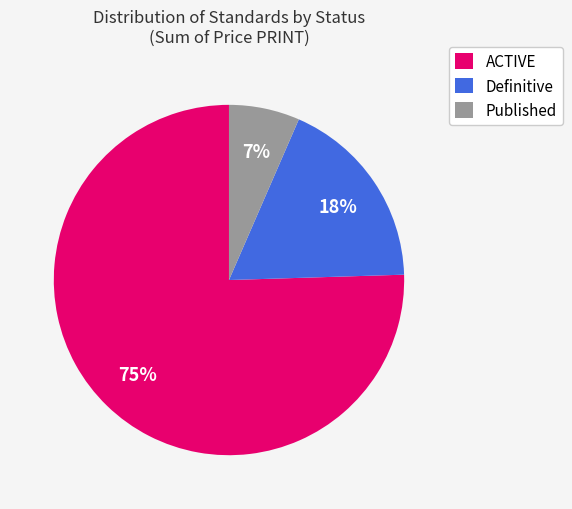

Between ACTIVE and Definitive, which is larger?

ACTIVE